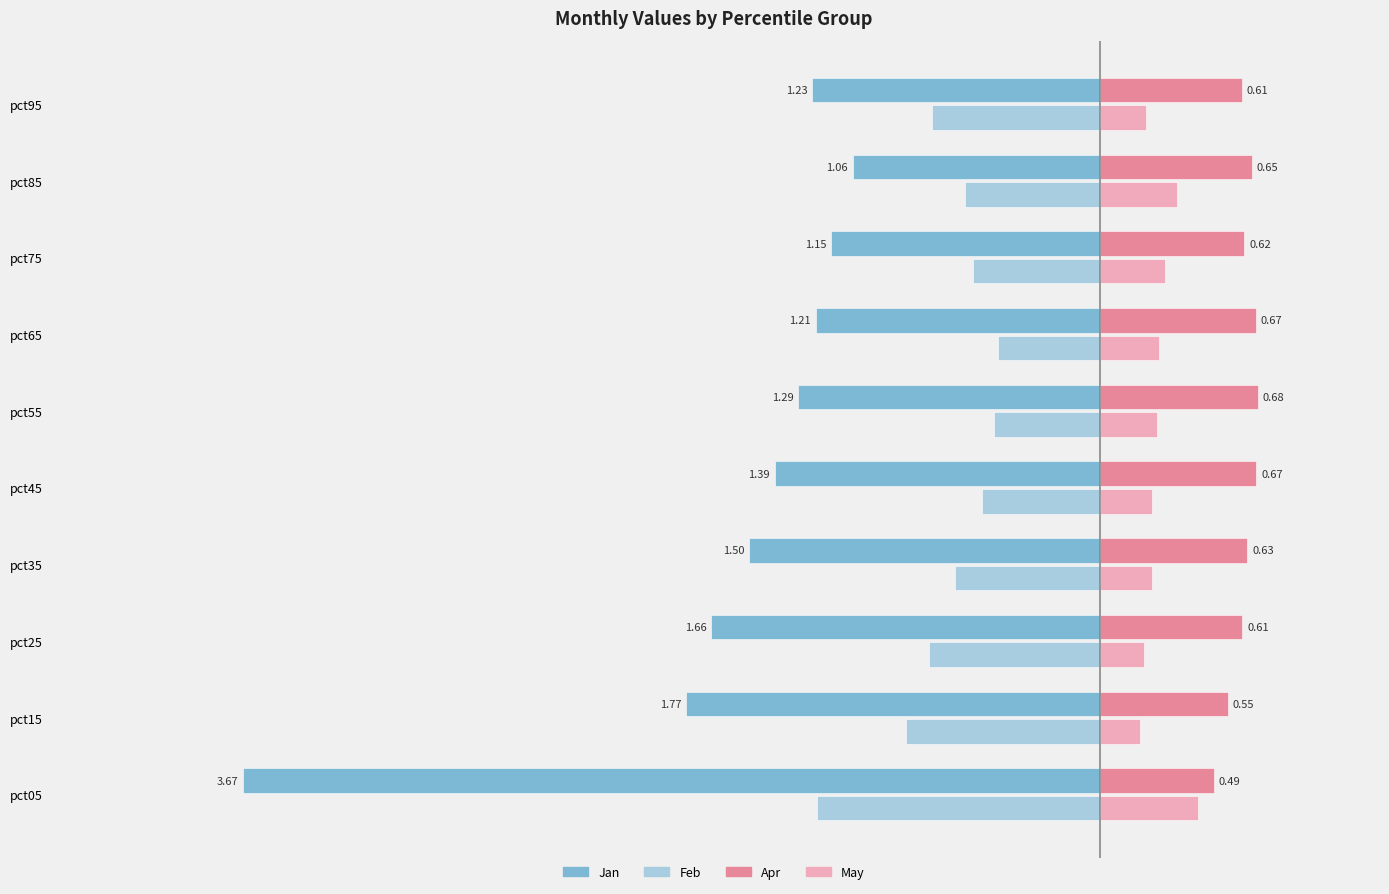

Which series has the widest spread of values?

Jan